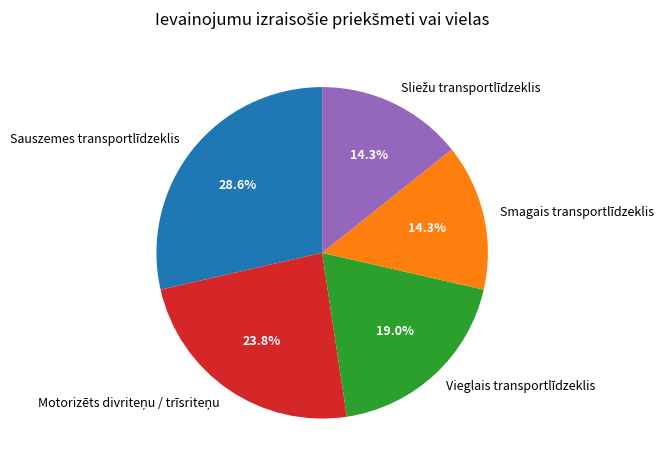

Which slice is the largest?

Sauszemes transportlīdzeklis